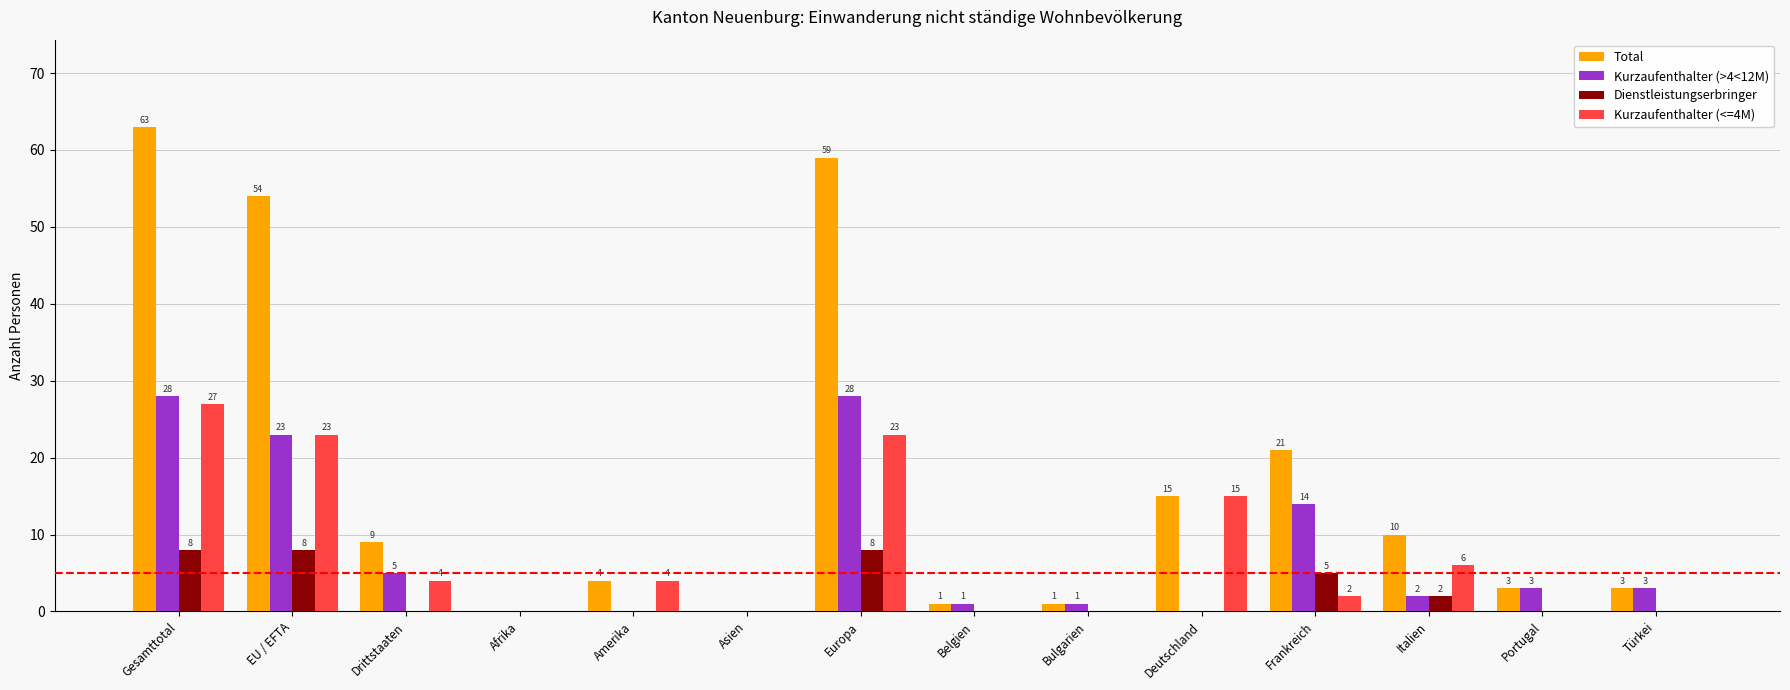

Reading left to right, list all the values displayed in this chart.

Total: Gesamttotal=63	EU / EFTA=54	Drittstaaten=9	Afrika=0	Amerika=4	Asien=0	Europa=59	Belgien=1	Bulgarien=1	Deutschland=15	Frankreich=21	Italien=10	Portugal=3	Türkei=3
Kurzaufenthalter (>4<12M): Gesamttotal=28	EU / EFTA=23	Drittstaaten=5	Afrika=0	Amerika=0	Asien=0	Europa=28	Belgien=1	Bulgarien=1	Deutschland=0	Frankreich=14	Italien=2	Portugal=3	Türkei=3
Dienstleistungserbringer: Gesamttotal=8	EU / EFTA=8	Drittstaaten=0	Afrika=0	Amerika=0	Asien=0	Europa=8	Belgien=0	Bulgarien=0	Deutschland=0	Frankreich=5	Italien=2	Portugal=0	Türkei=0
Kurzaufenthalter (<=4M): Gesamttotal=27	EU / EFTA=23	Drittstaaten=4	Afrika=0	Amerika=4	Asien=0	Europa=23	Belgien=0	Bulgarien=0	Deutschland=15	Frankreich=2	Italien=6	Portugal=0	Türkei=0